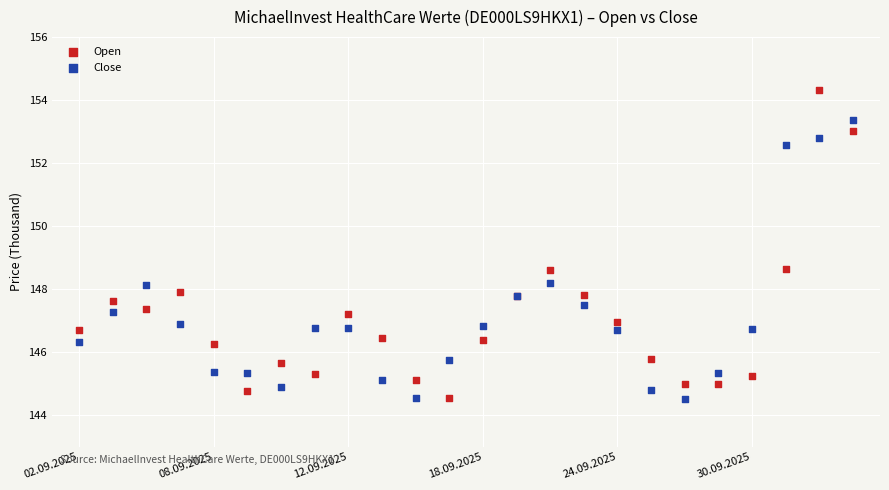

Which series reaches the maximum Y coordinate?

Open